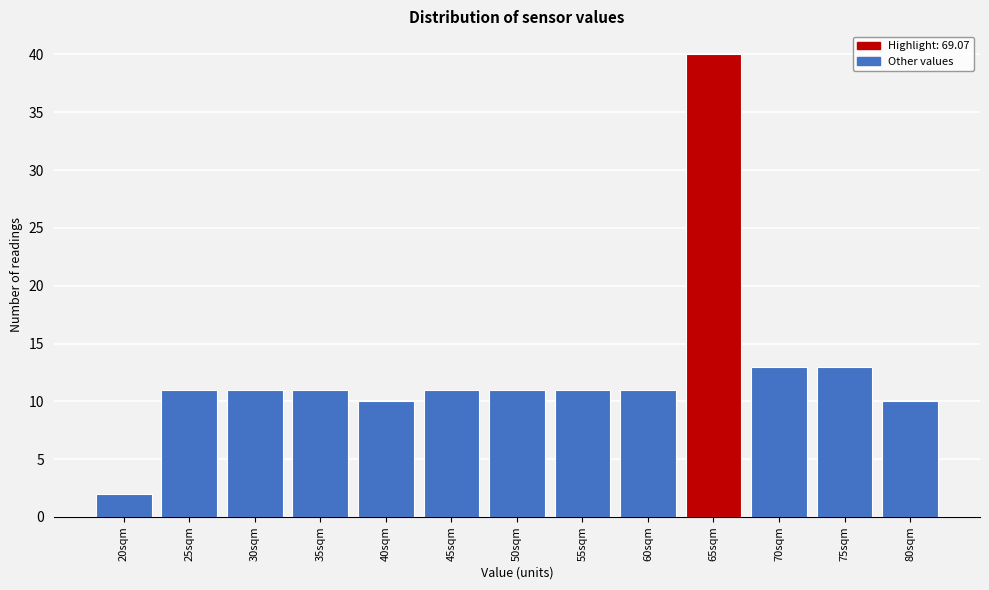

Reading left to right, what are all the values shown in this chart?

2	11	11	11	10	11	11	11	11	40	13	13	10